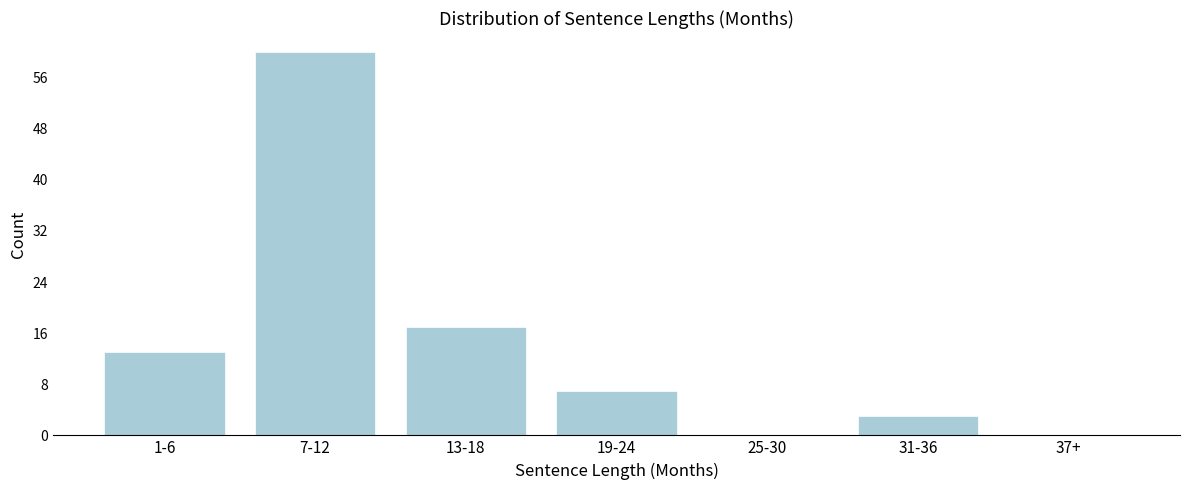

Reading left to right, list all the values displayed in this chart.

1-6=13	7-12=60	13-18=17	19-24=7	25-30=0	31-36=3	37+=0